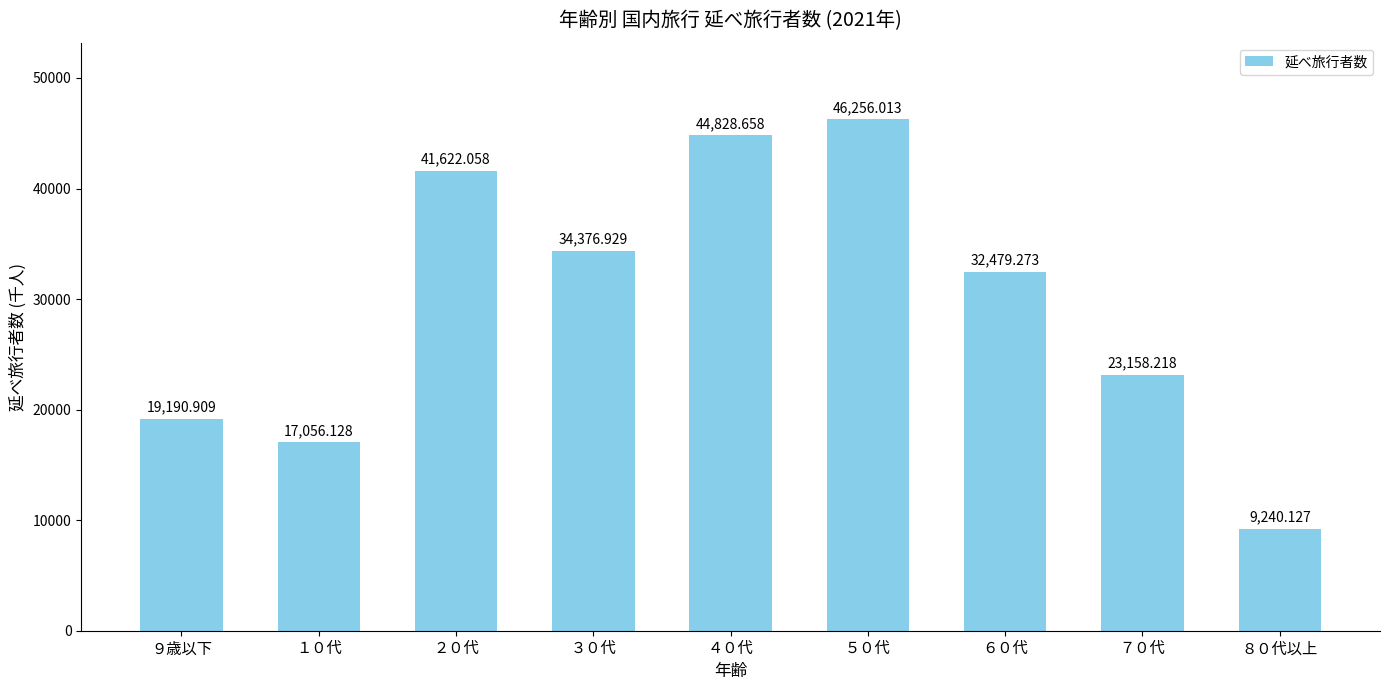

Rank the categories by value from highest to lowest.

５０代, ４０代, ２０代, ３０代, ６０代, ７０代, ９歳以下, １０代, ８０代以上